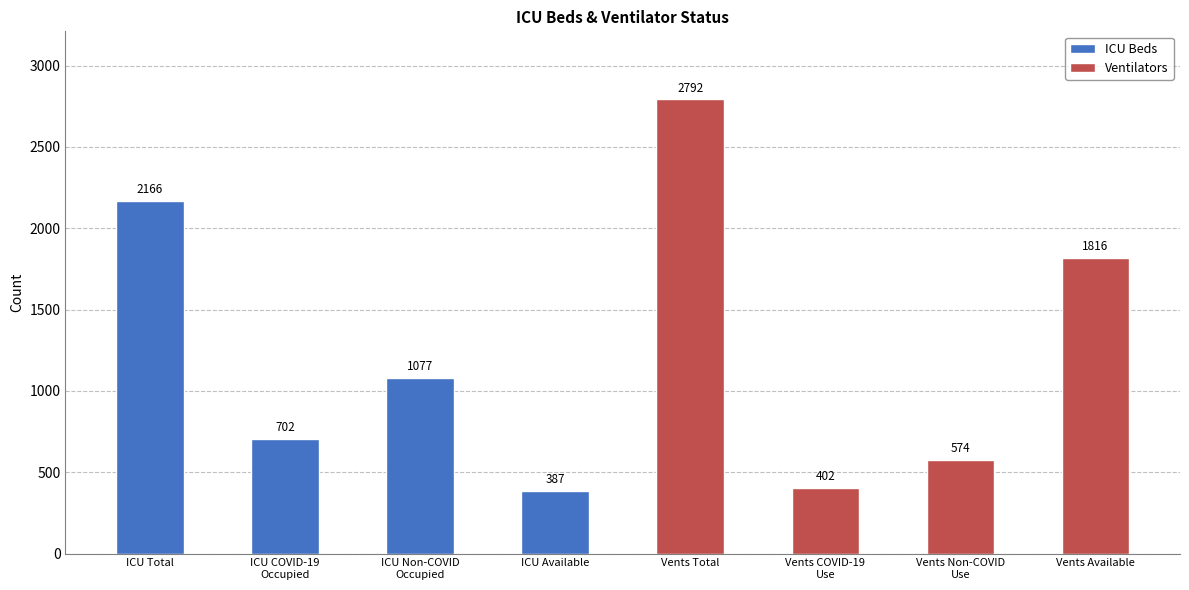

What are all the series names shown in the legend?

ICU Beds, Ventilators